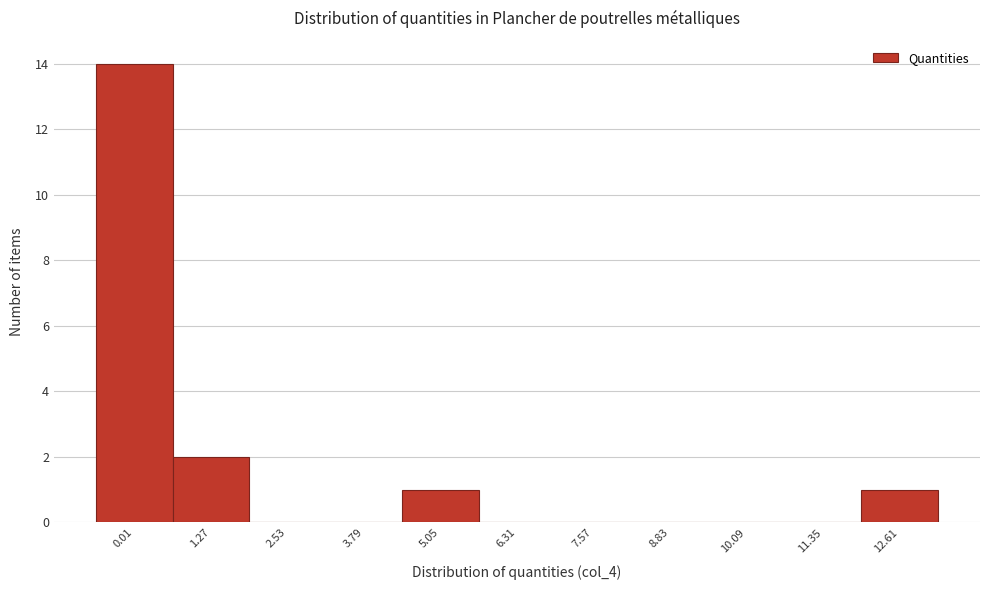

Reading left to right, what are all the values shown in this chart?

0.01=14	1.27=2	2.53=0	3.79=0	5.05=1	6.31=0	7.57=0	8.83=0	10.09=0	11.35=0	12.61=1